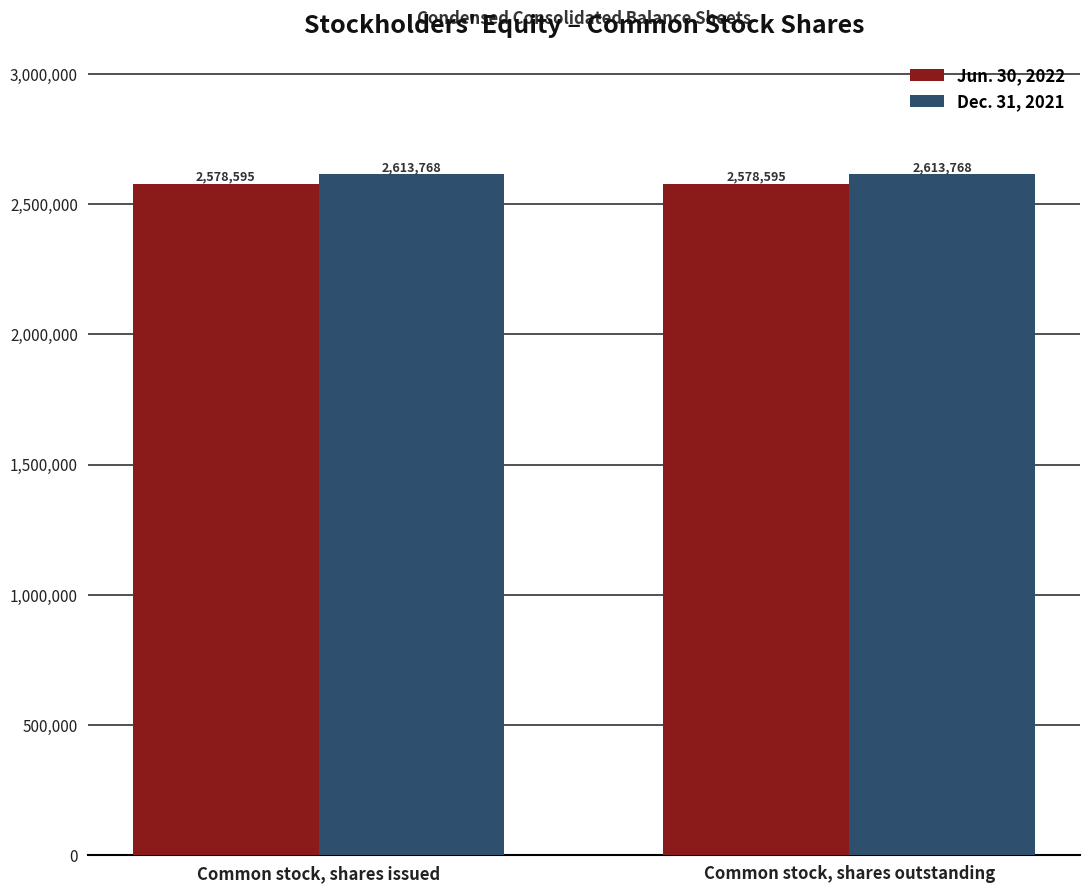

How many data points does each series have?

2